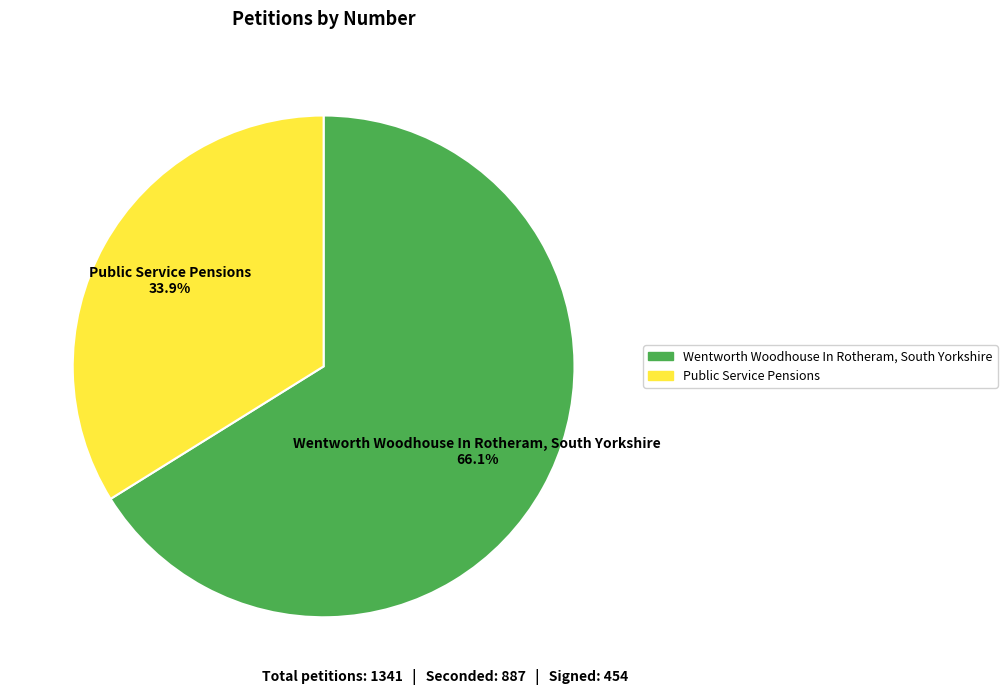

Which slice is the largest?

Wentworth Woodhouse In Rotheram, South Yorkshire